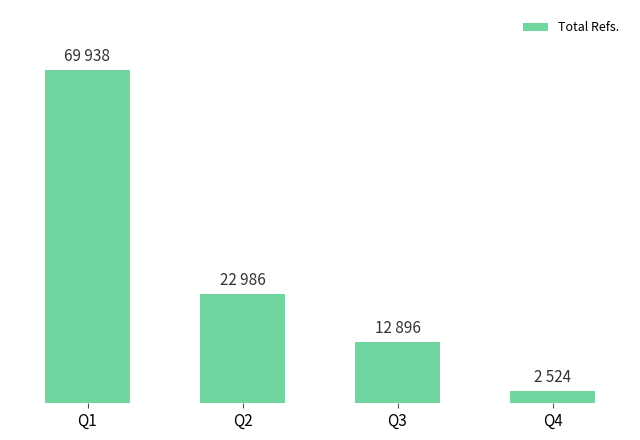

List the labels in order of value, largest first.

Q1, Q2, Q3, Q4